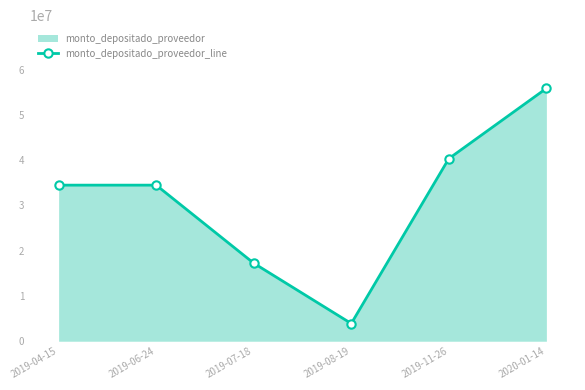

At which category does the data reach its first local valley?

2019-08-19